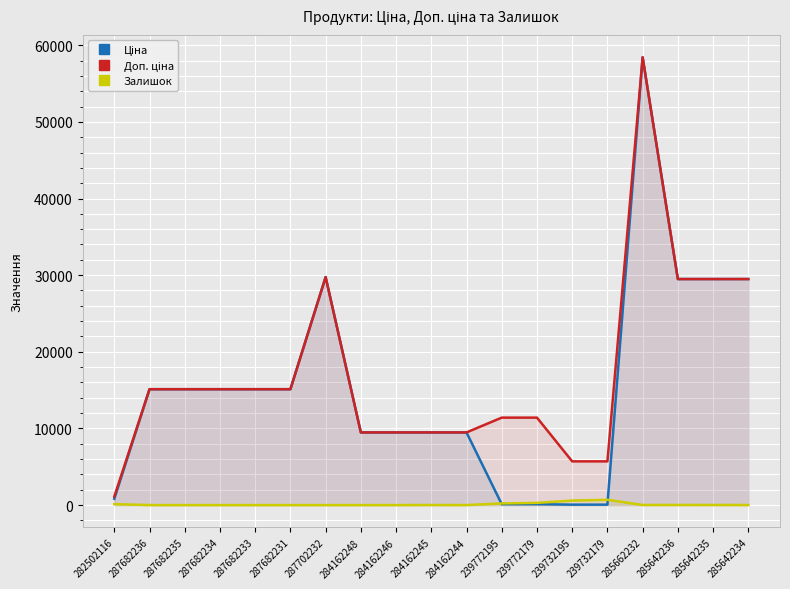

What is the label of the 8th point from the right?

239772195